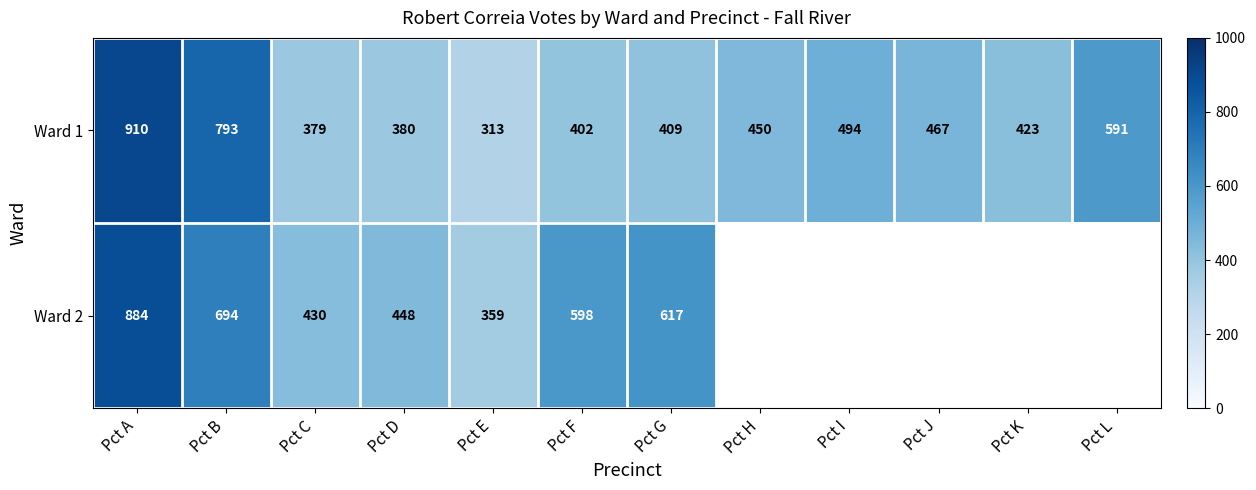

What value does the Ward 1 series have at Pct D, to the nearest 50?

400